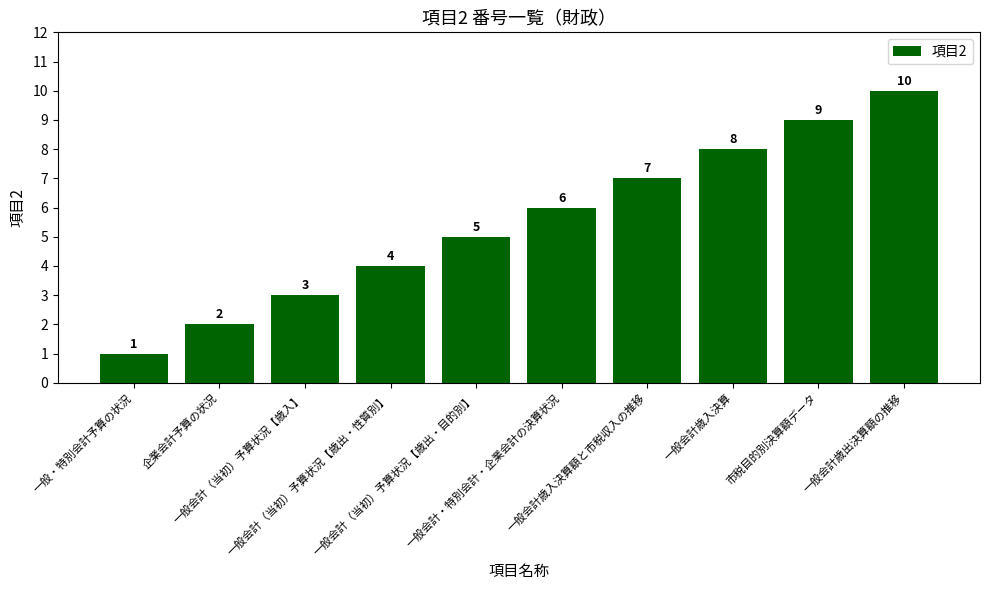

Which label corresponds to the largest value in the chart?

一般会計歳出決算額の推移